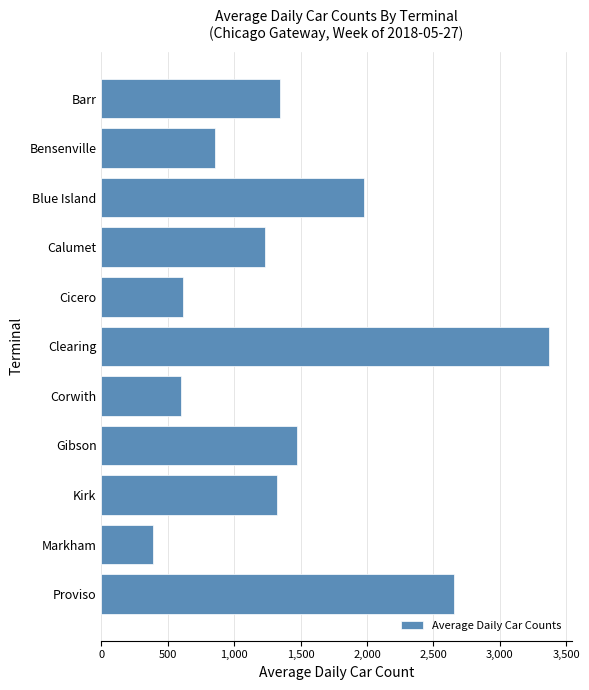

Reading top to bottom, transcribe all the data shown in this chart.

1343	855	1977	1234	617	3373	596	1470	1323	392	2658